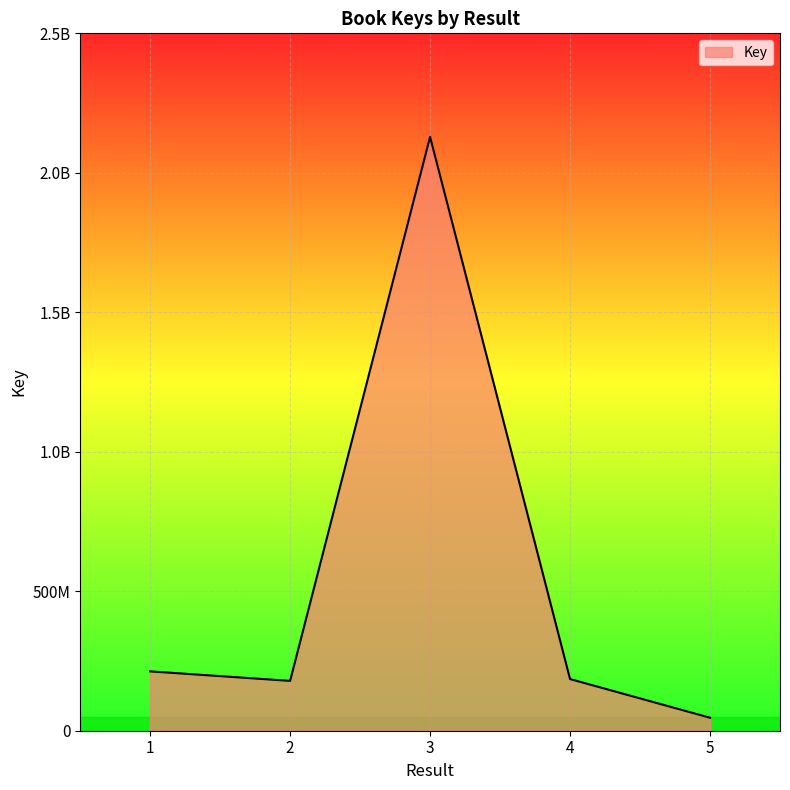

Does the chart display data point markers on the line(s)?

No